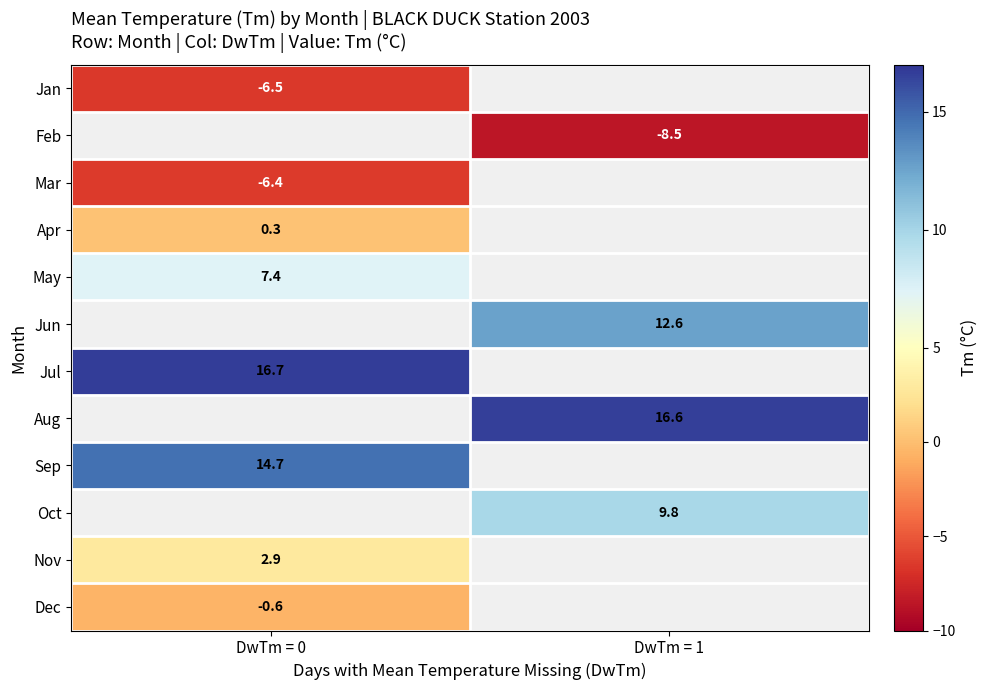

Count the number of data series in this chart.

12